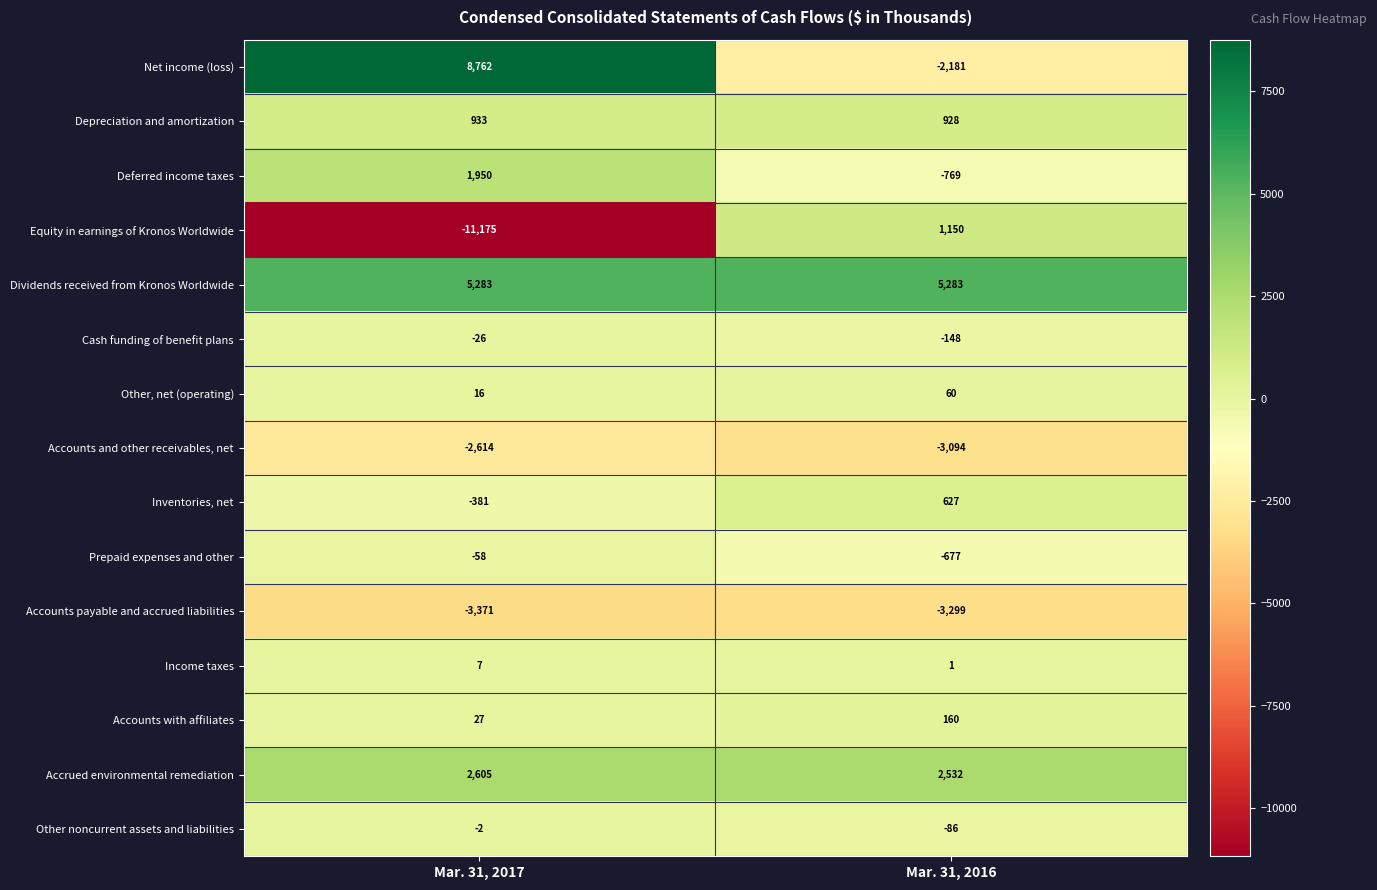

The Income taxes series shows 1 at Mar. 31, 2016. True or false?

True